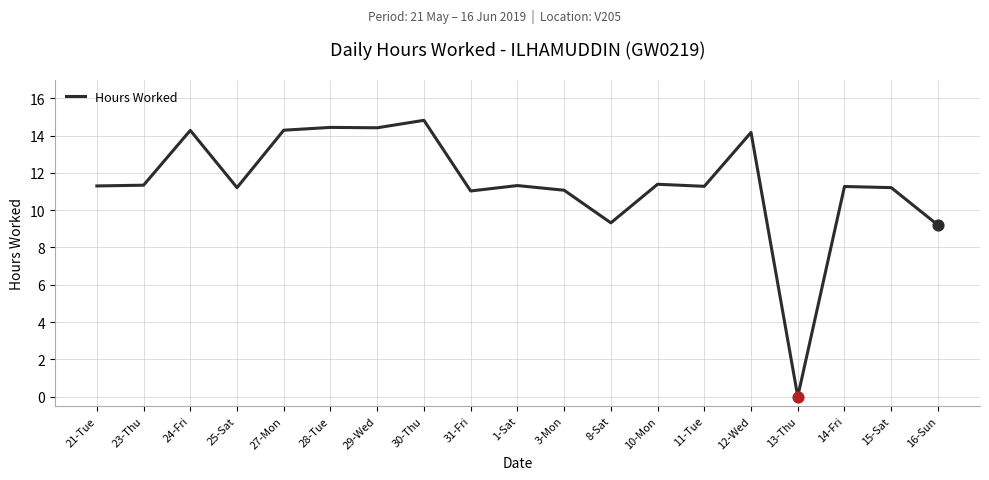

Which has a higher value, 1-Sat or 13-Thu?

1-Sat